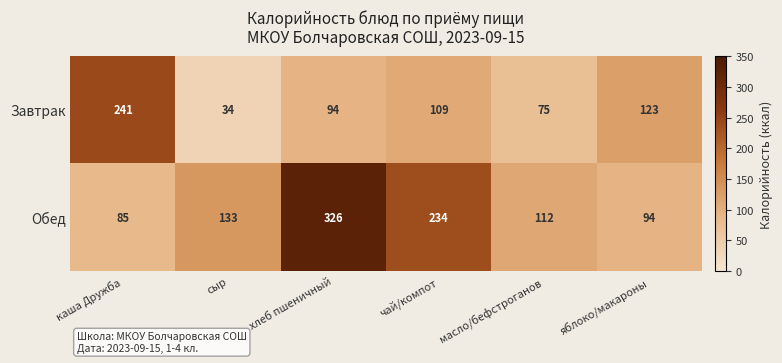

What is the total value across all series at сыр?

167